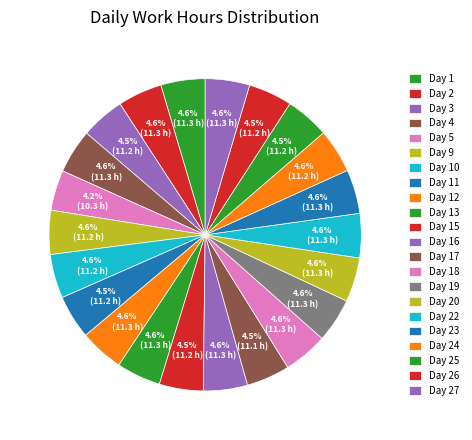

Does Day 20 account for over 50% of the chart?

No